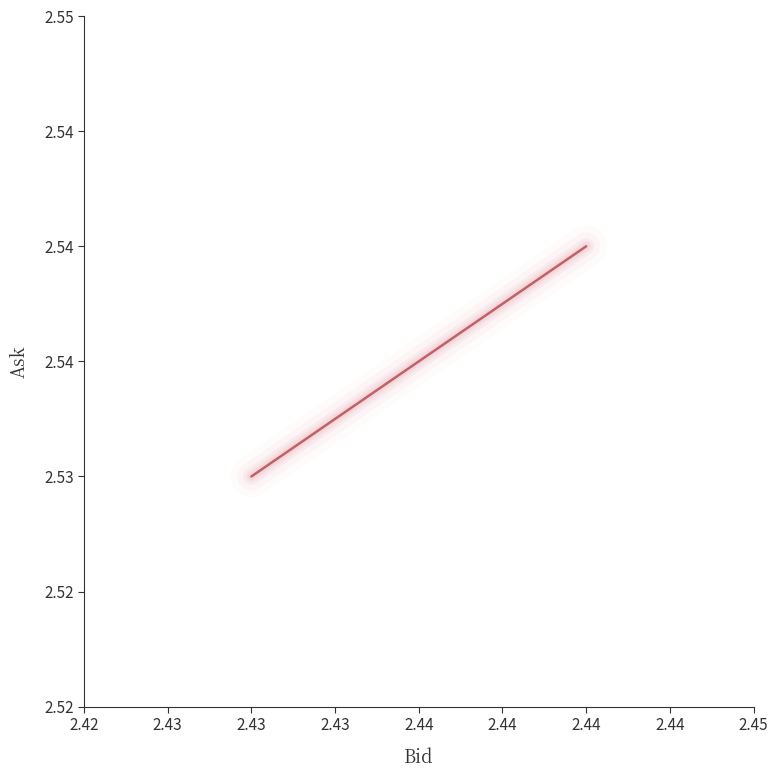

How many distinct data groups are displayed?

1